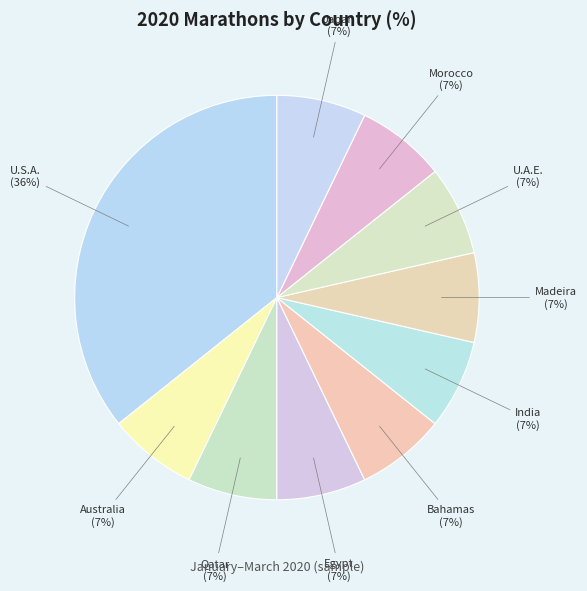

Count the number of slices in the pie.

10